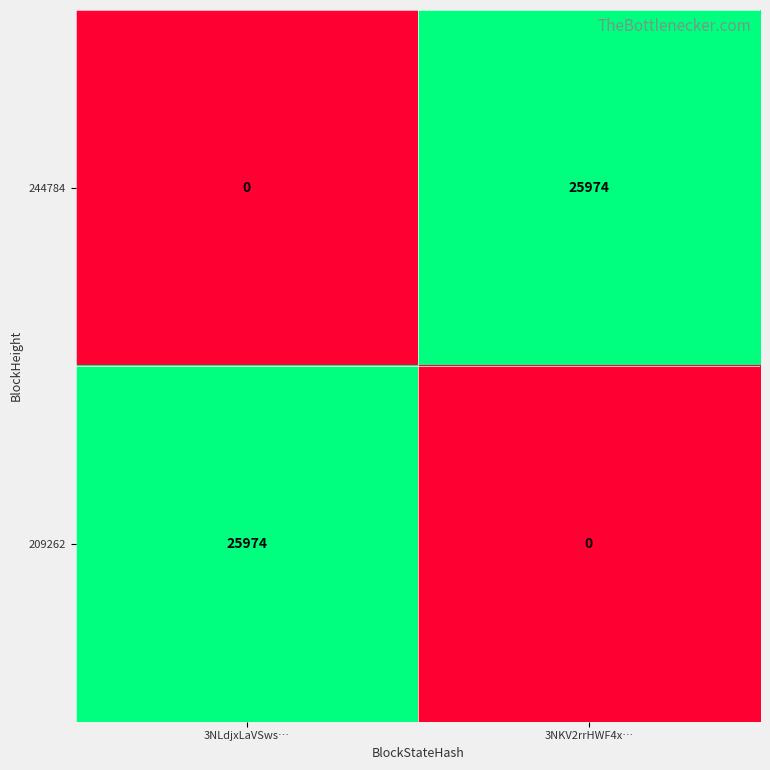

True or false: 209262 has a value of -8047 at 3NKV2rrHWF4x….

False